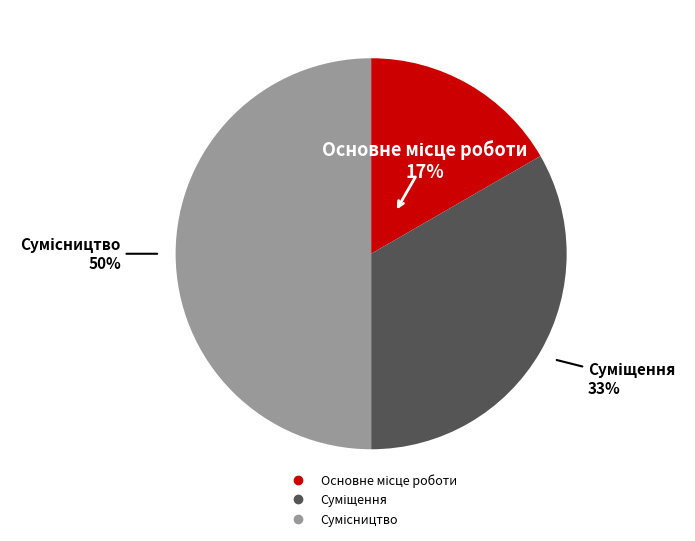

To the nearest percent, what is the difference between the largest and smallest slice percentages?

33%